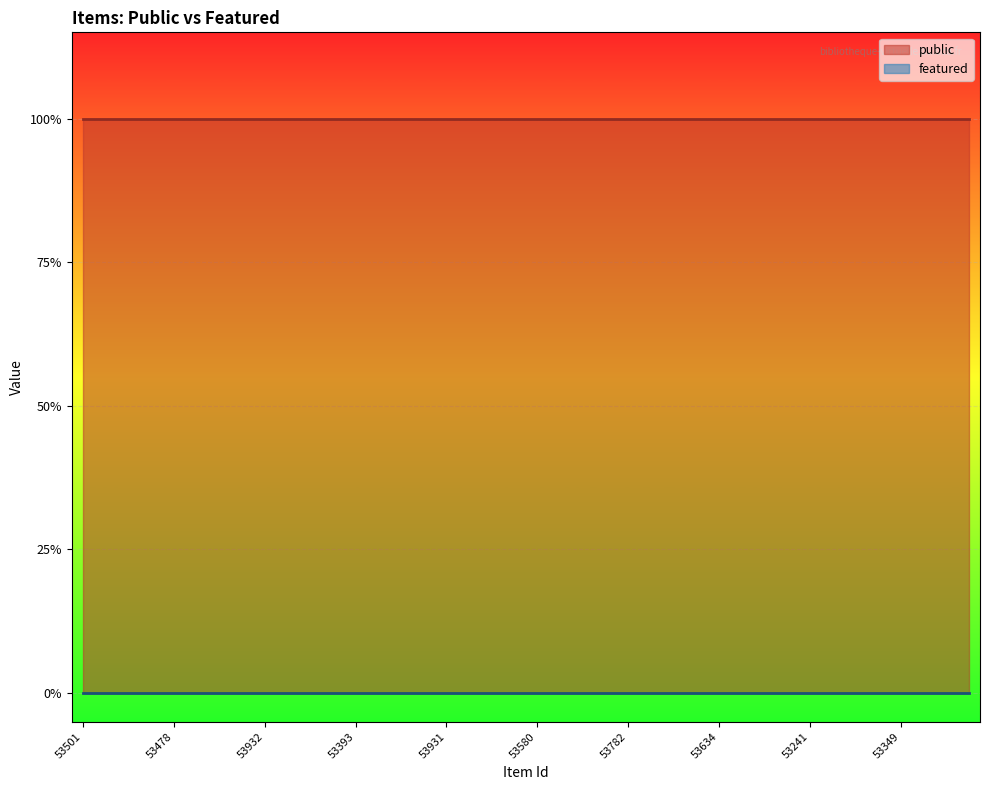

Rank the series by their maximum value, from highest to lowest.

public, featured